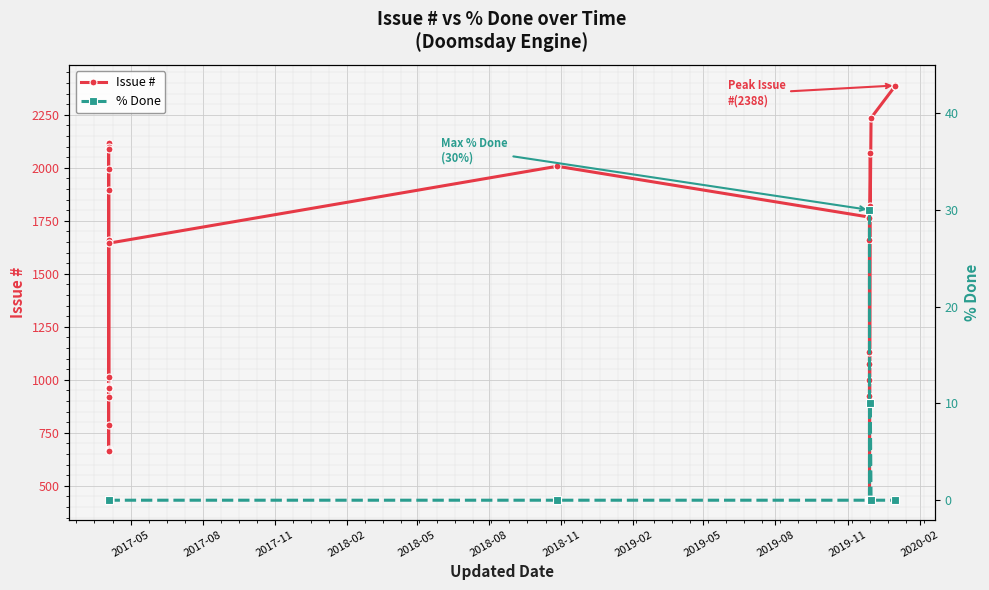

Is it true that % Done equals -12 at 2019-02?

False